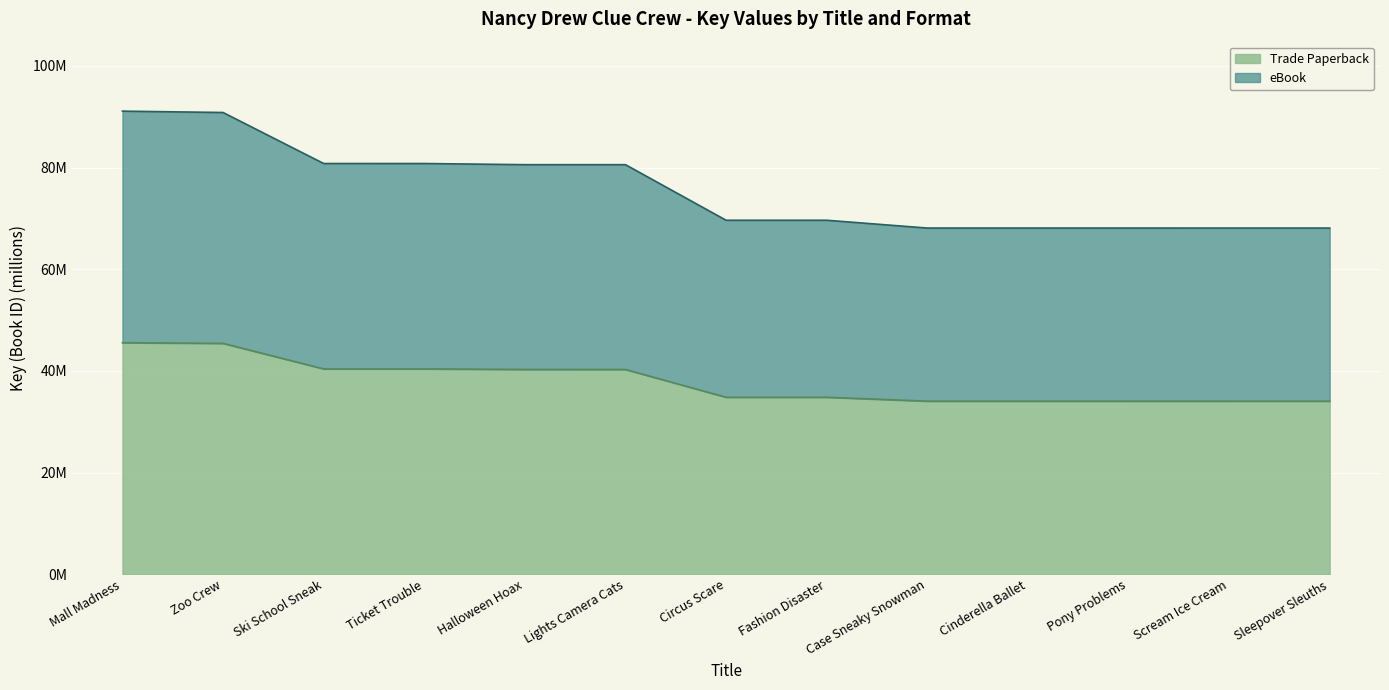

True or false: Trade Paperback has a value of 45.6 at Mall Madness.

True